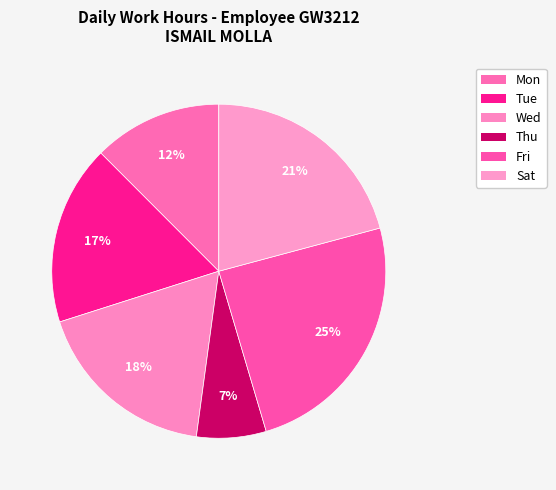

Which category has the smallest portion of the pie?

Thu